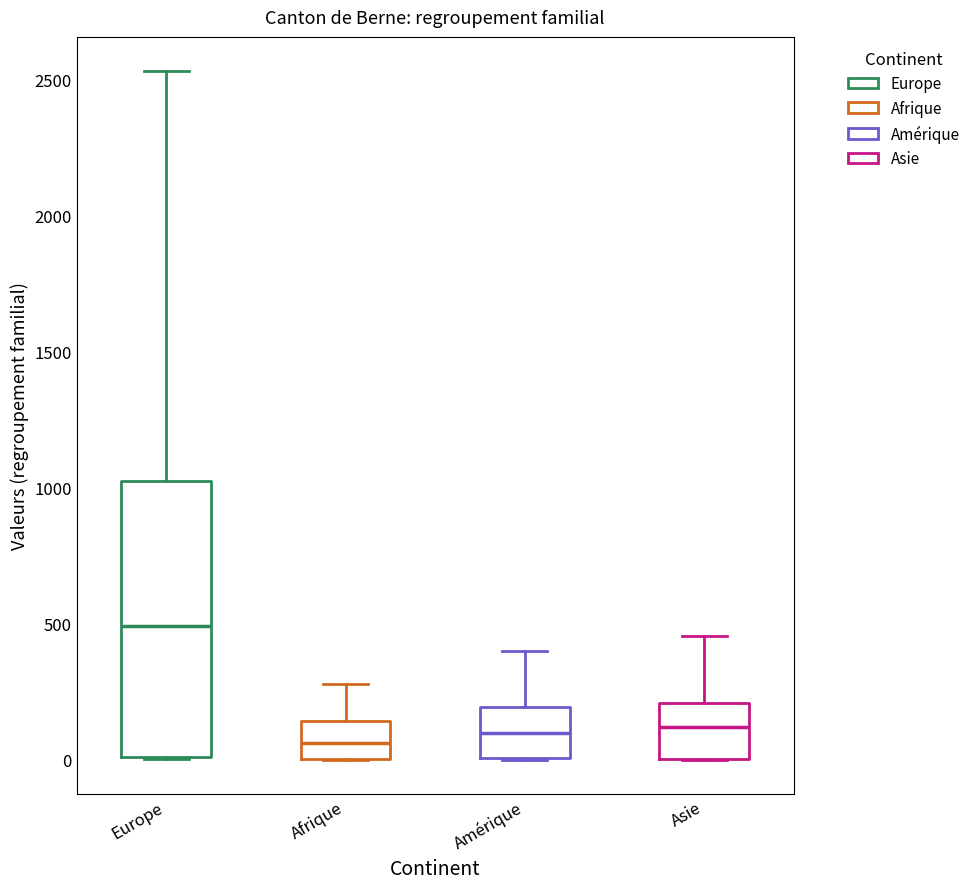

Where is the upper edge of the box for Asie on the y-axis? The values are not printed on the chart, so give them approximately, as read against the axis.

200